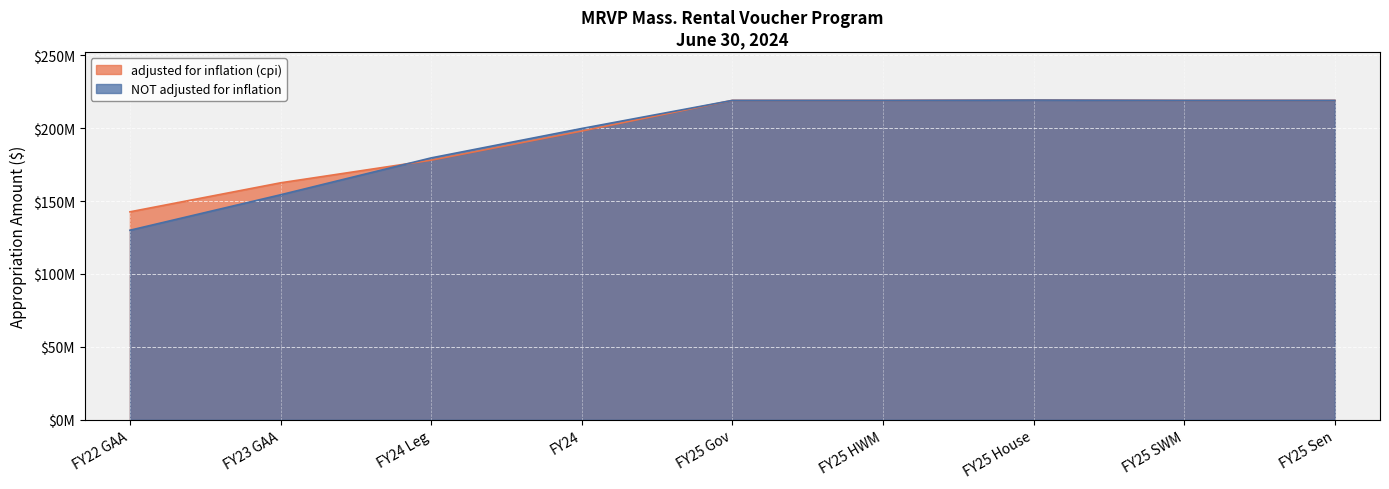

How many intersections are there between NOT adjusted for inflation and adjusted for inflation (cpi)?

1